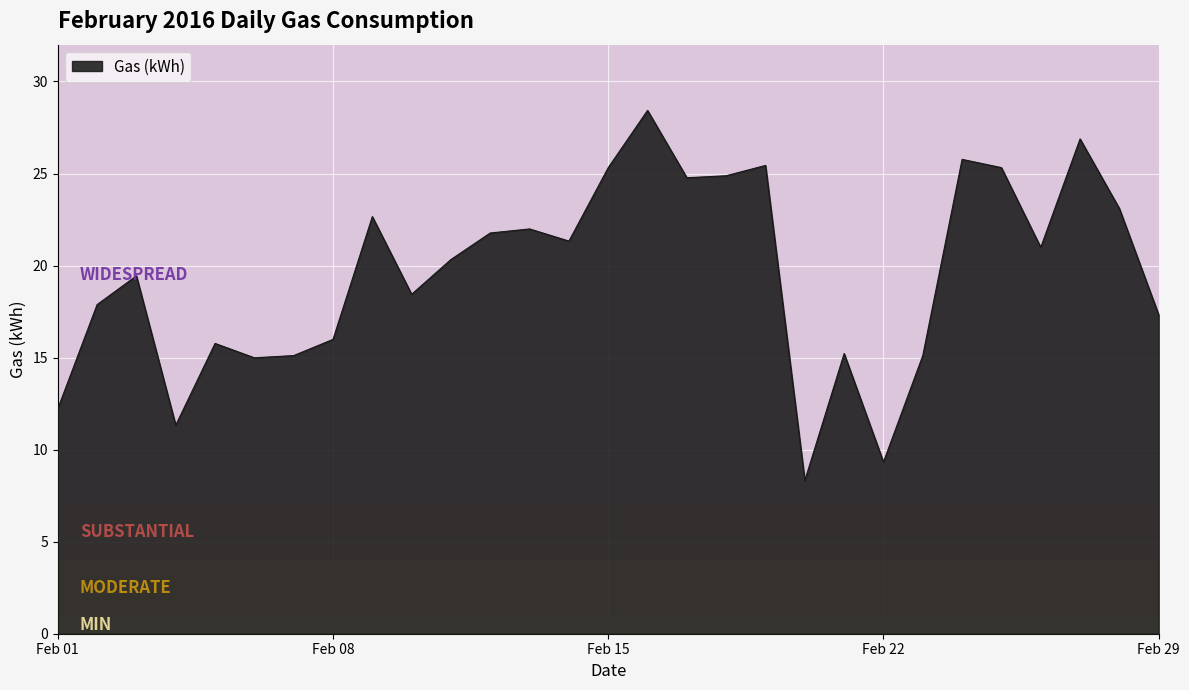

What is the greatest value displayed?

28.4